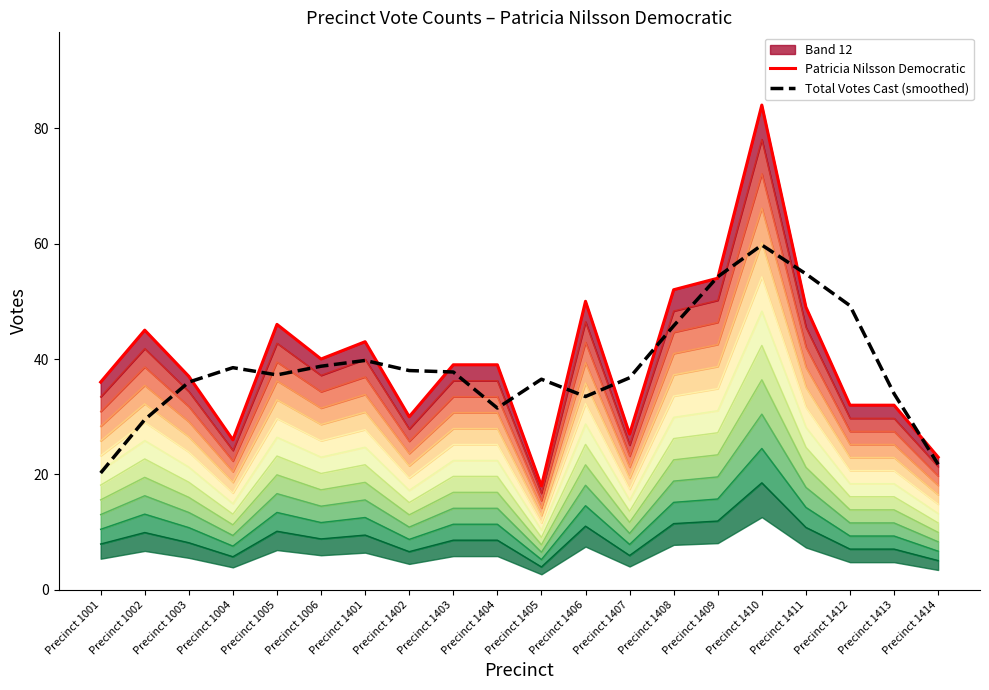

What is the value of the Total Votes Cast (smoothed) point at the 13th from the left?

36.8